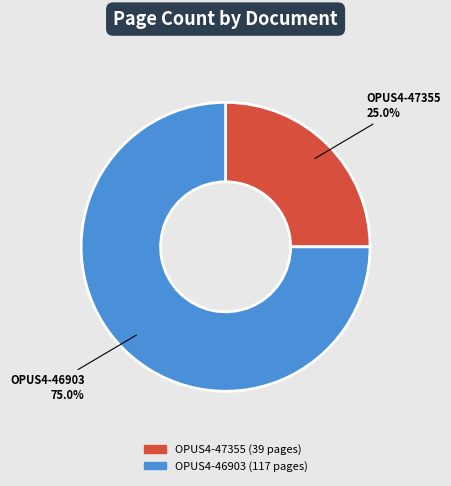

Which has a higher value, OPUS4-47355 or OPUS4-46903?

OPUS4-46903